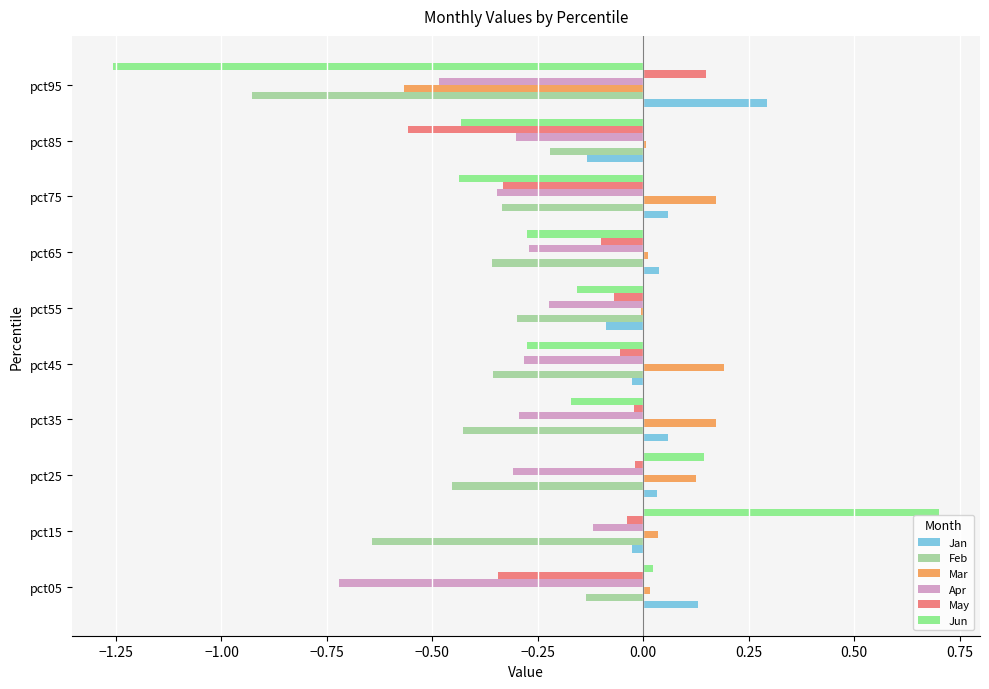

What is the smallest value displayed?

-1.3